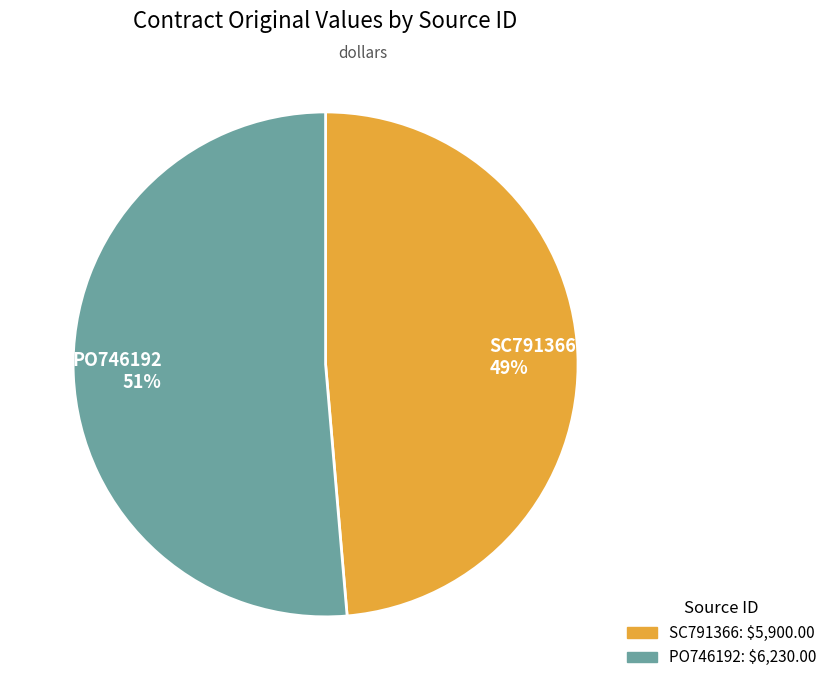

How many slices are in this pie chart?

2